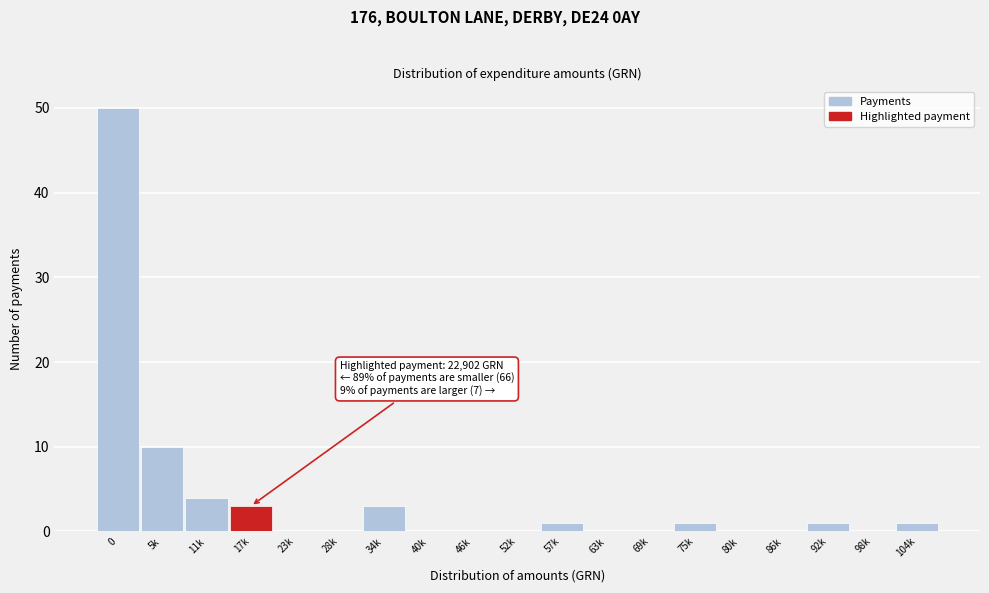

Reading left to right, transcribe all the data shown in this chart.

0=50	5k=10	11k=4	17k=3	23k=0	28k=0	34k=3	40k=0	46k=0	52k=0	57k=1	63k=0	69k=0	75k=1	80k=0	86k=0	92k=1	98k=0	104k=1